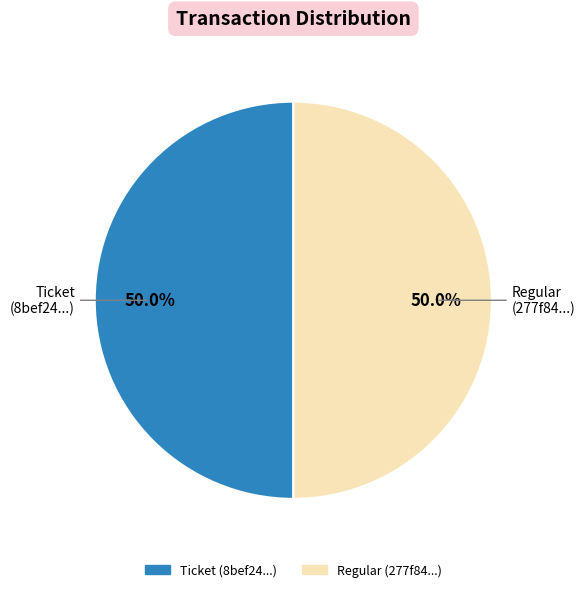

Which slice is the largest?

tx_type=Regular (io_index=39)